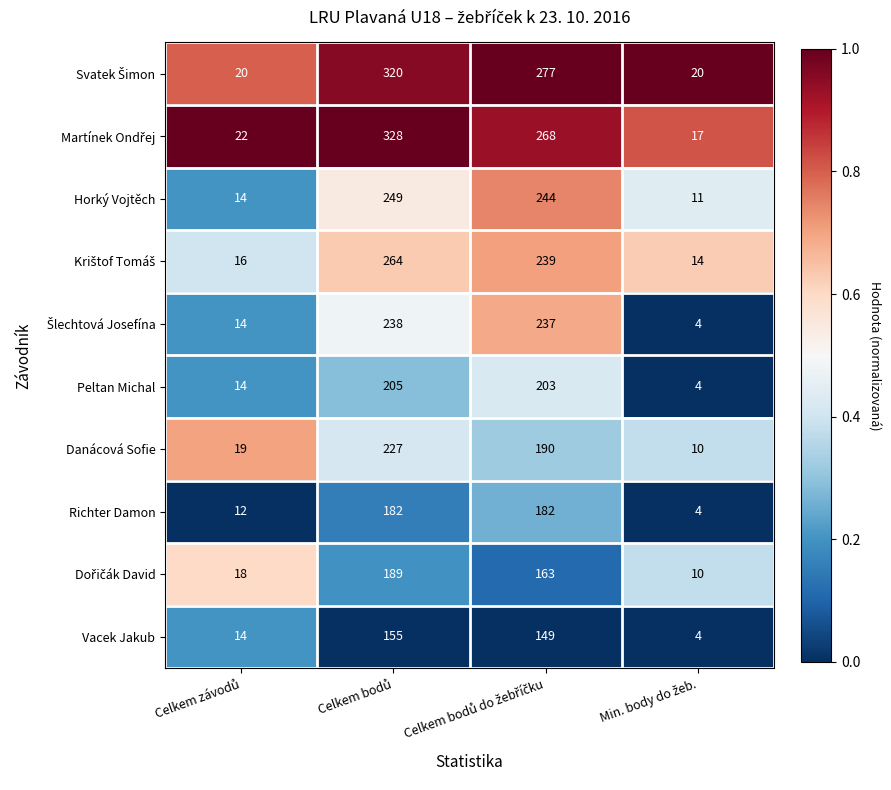

How many distinct data groups are displayed?

10